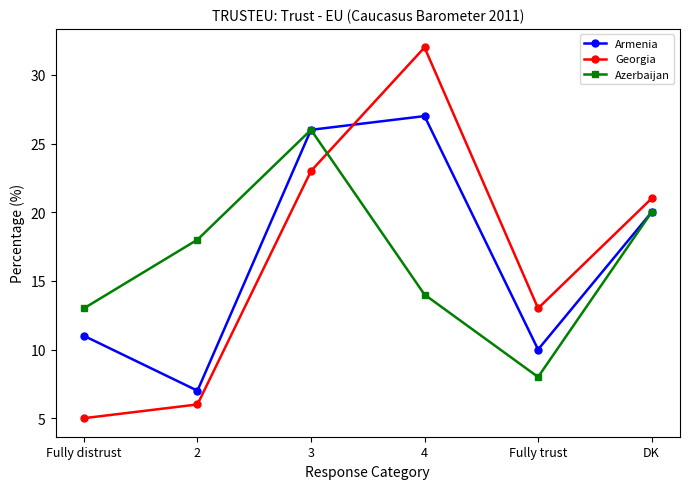

At how many categories does at least one series exceed 23?

2